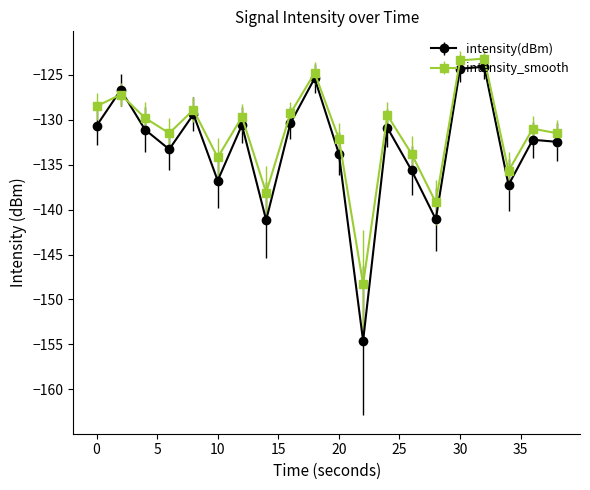

What are all the series names shown in the legend?

intensity(dBm), intensity_smooth